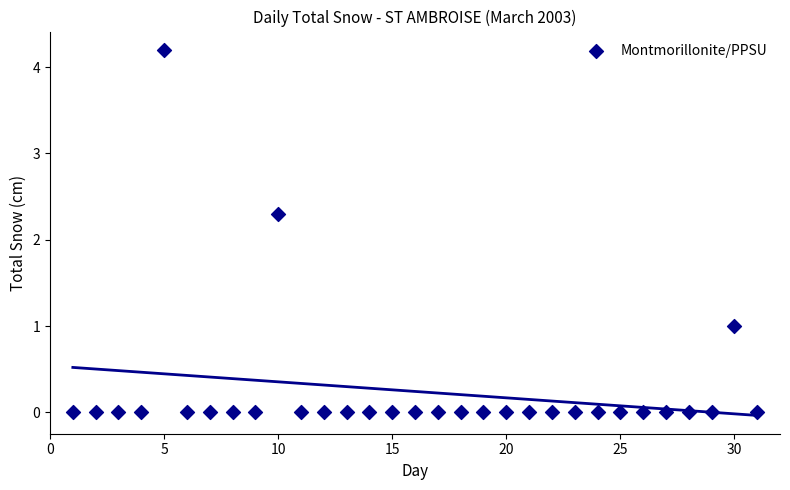

What Y value in the scatter plot is closest to 2?

2.3